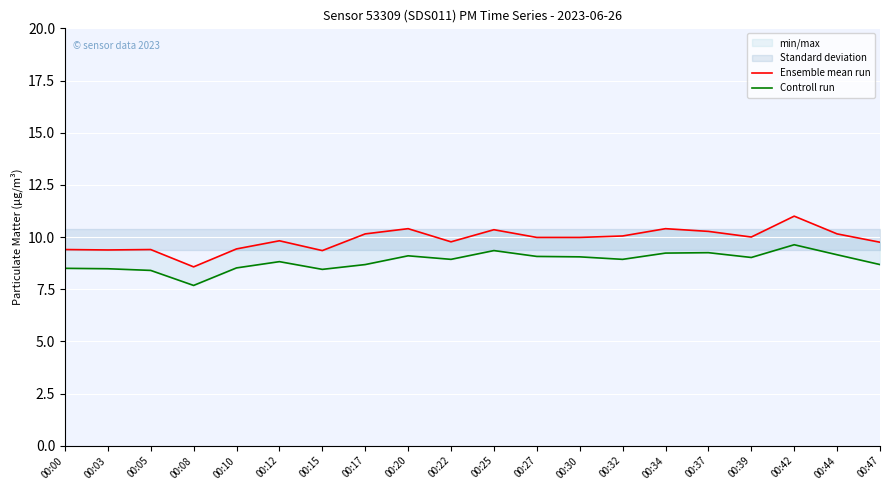

Which series has the largest total across all categories?

Ensemble mean run